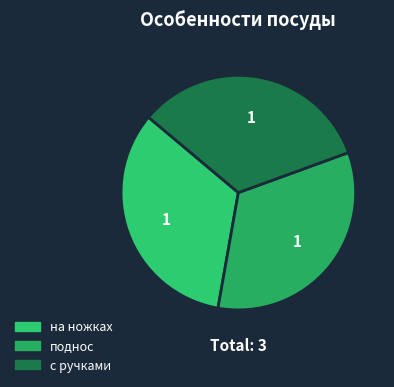

To the nearest percent, what is the average slice percentage?

33%